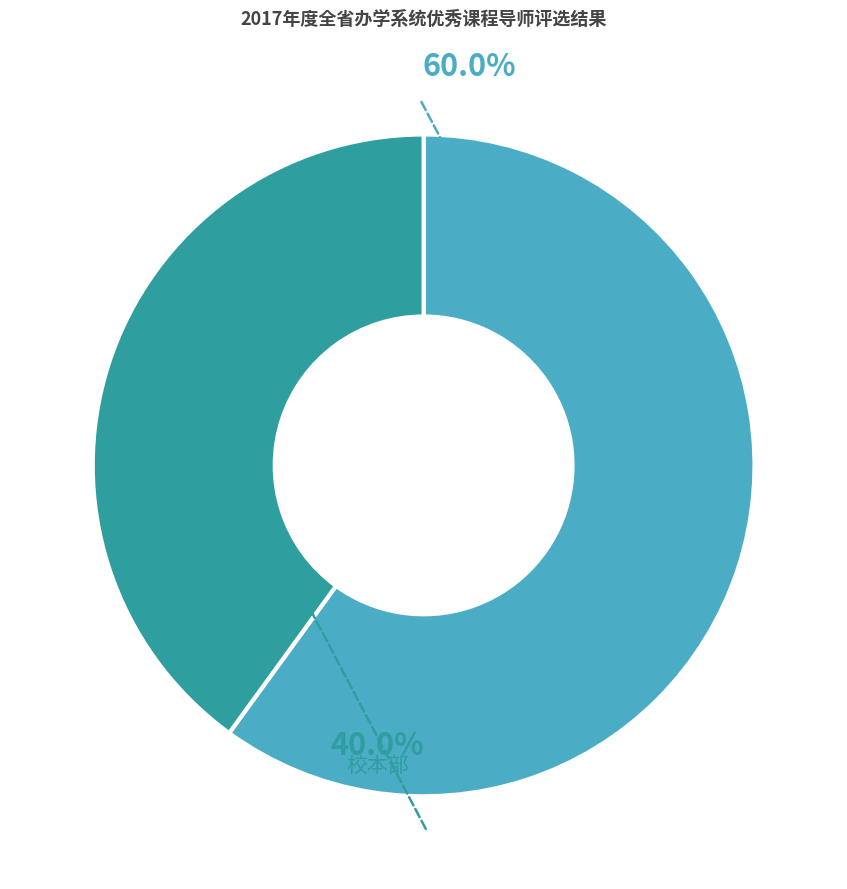

Which slice is the largest?

系统内